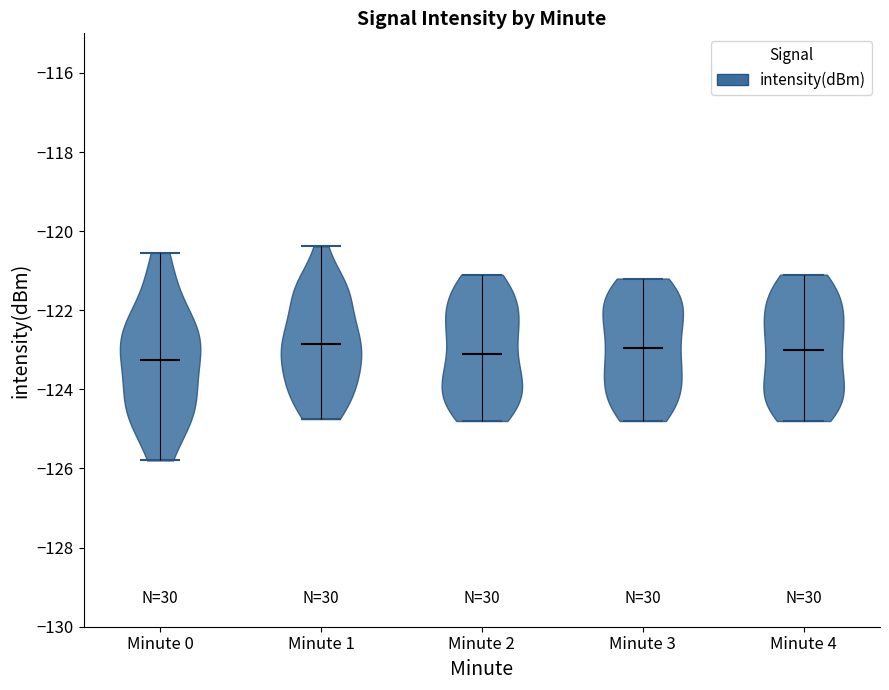

Where does the median line of the violin for Minute 1 sit on the y-axis? The values are not printed on the chart, so give them approximately, as read against the axis.

-122.8